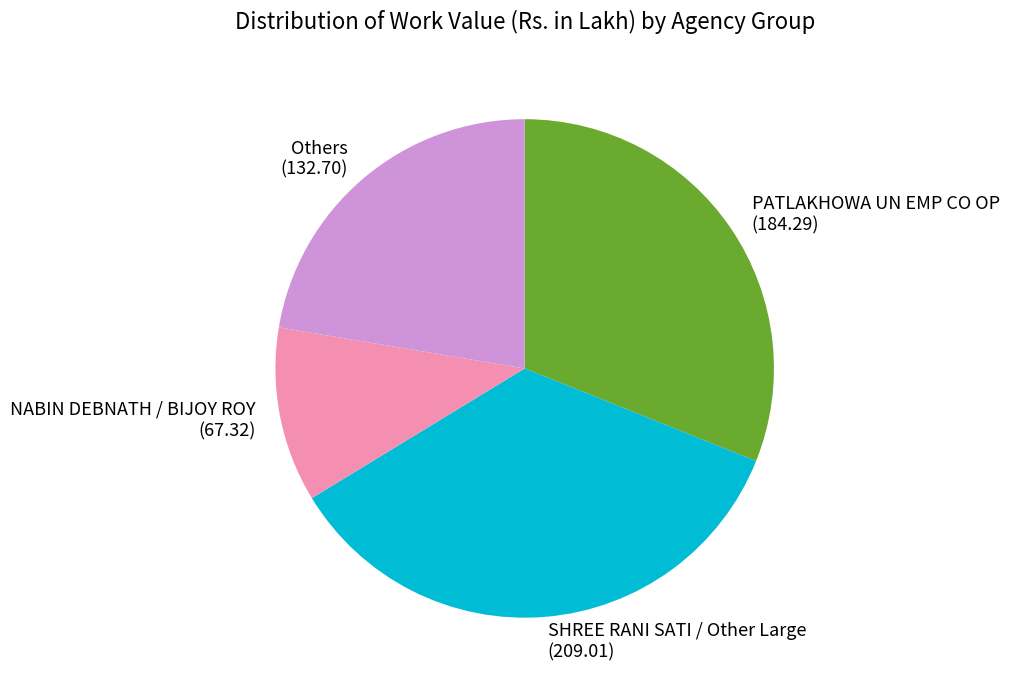

How many segments does this pie chart have?

4